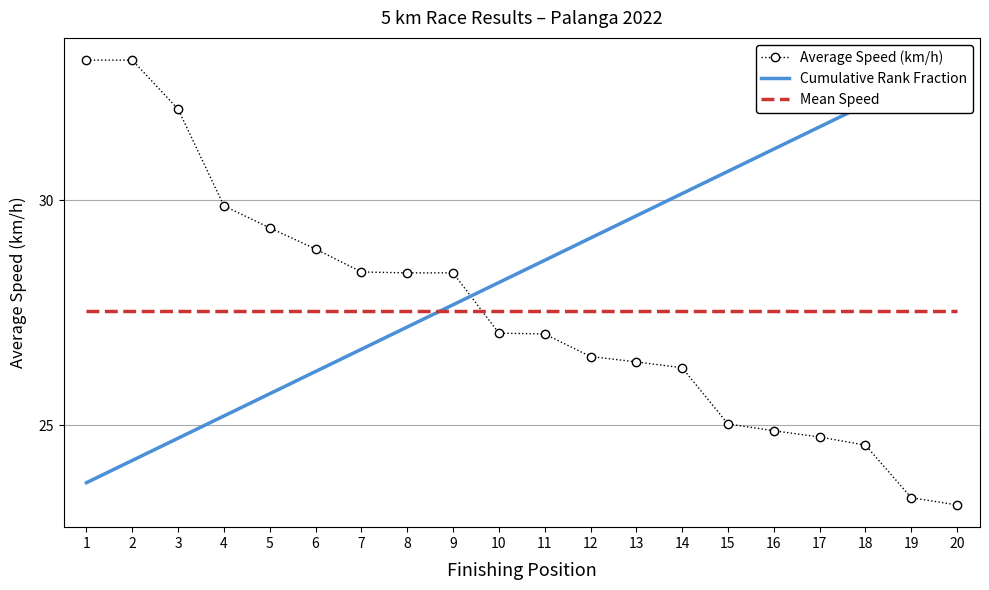

Reading left to right, extract all data points from this chart.

Average Speed (km/h): 33.1	33.1	32.0	29.9	29.4	28.9	28.4	28.4	28.4	27.1	27.0	26.5	26.4	26.3	25.0	24.9	24.7	24.6	23.4	23.2
Cumulative Rank Fraction: 23.7	24.2	24.7	25.2	25.7	26.2	26.7	27.2	27.7	28.2	28.7	29.2	29.7	30.2	30.6	31.1	31.6	32.1	32.6	33.1
Mean Speed: 27.5	27.5	27.5	27.5	27.5	27.5	27.5	27.5	27.5	27.5	27.5	27.5	27.5	27.5	27.5	27.5	27.5	27.5	27.5	27.5